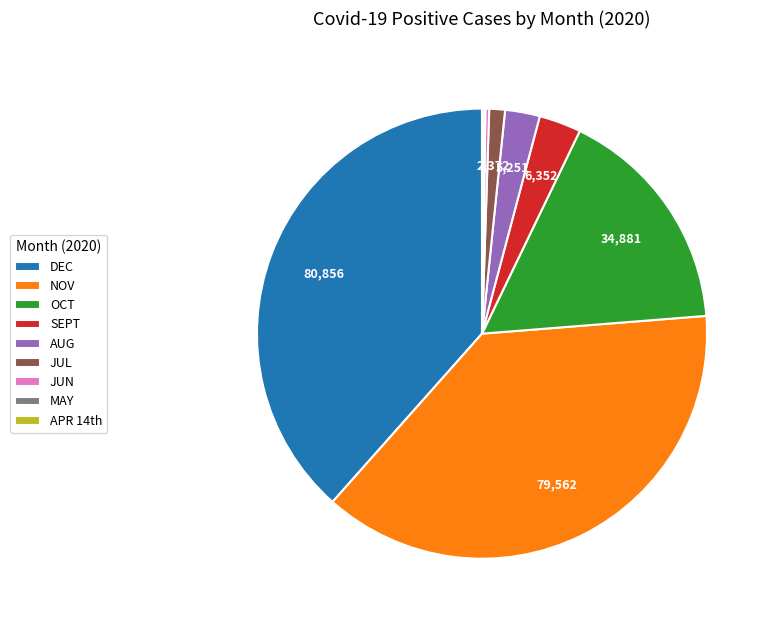

The NOV slice represents 38% of the pie. True or false?

True